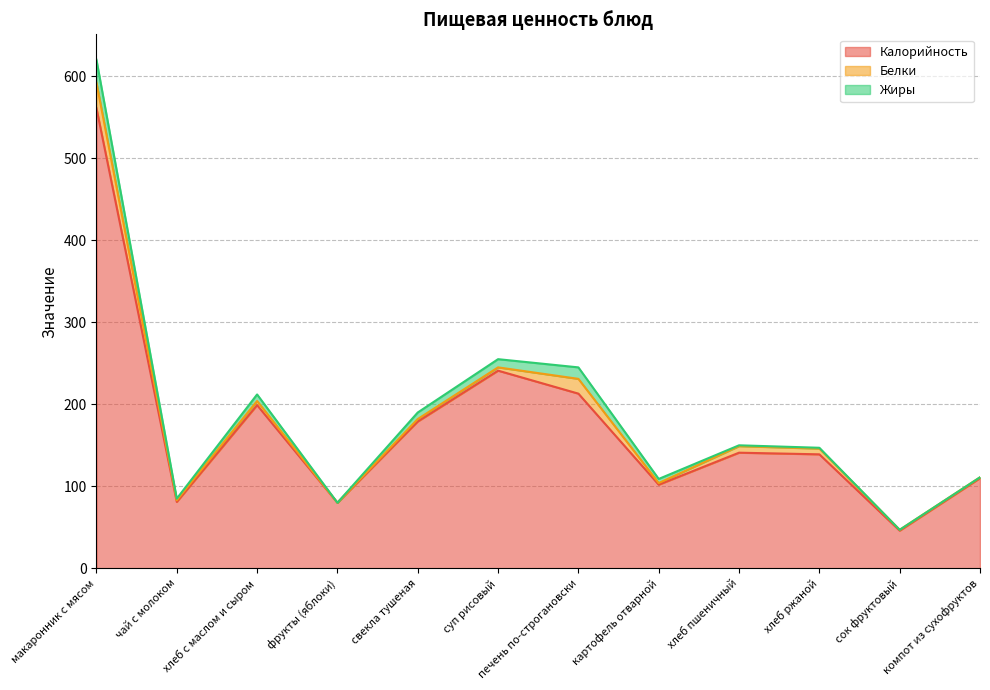

Read the Калорийность value at фрукты (яблоки), to the nearest 10.

80